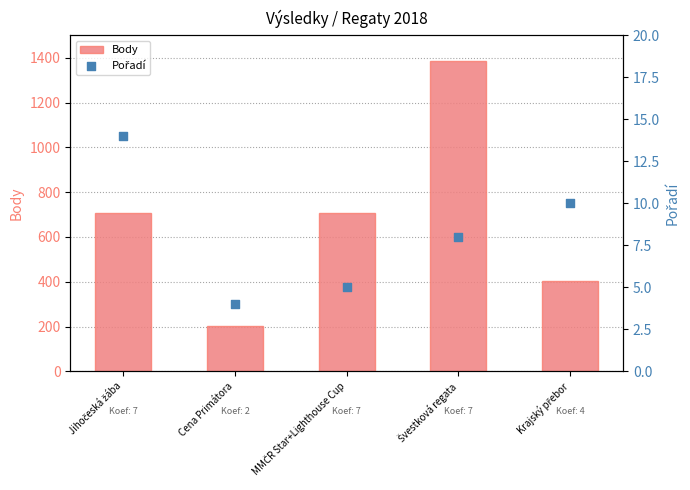

What is the total value across all series at Krajský přebor?

414